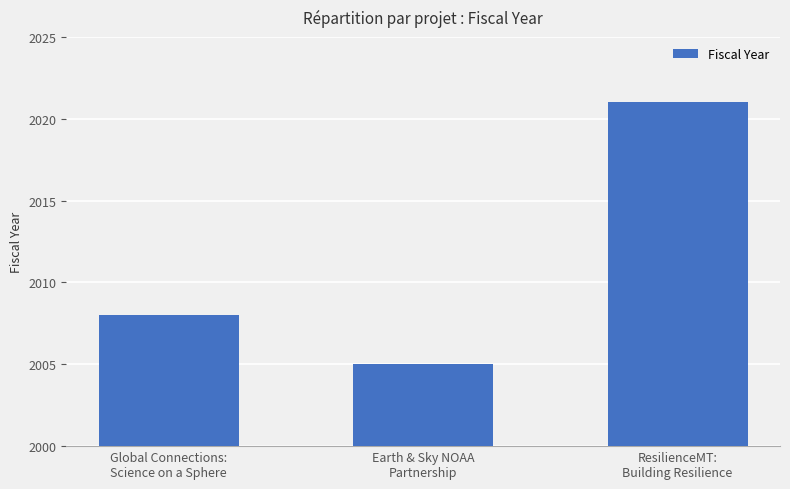

What is the maximum value shown in the chart?

2021